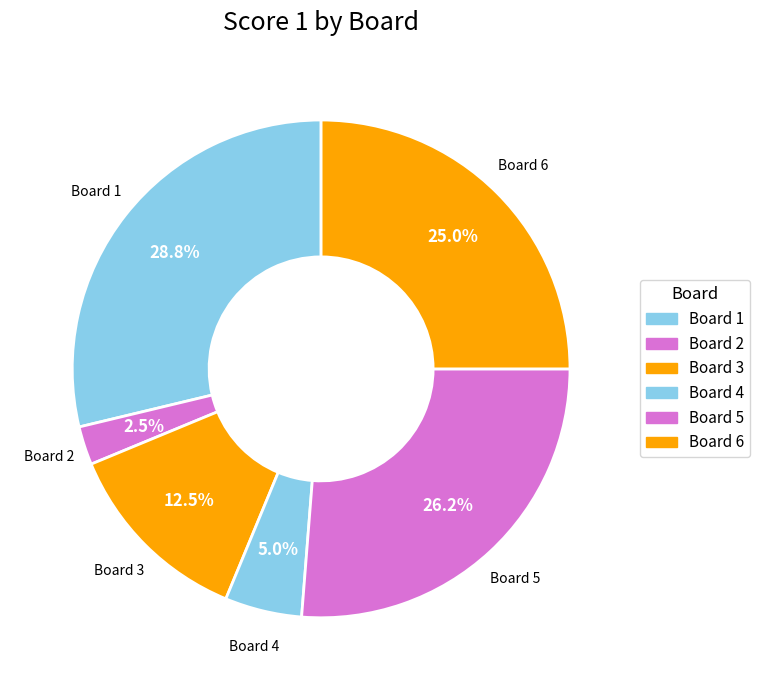

How many segments does this pie chart have?

6